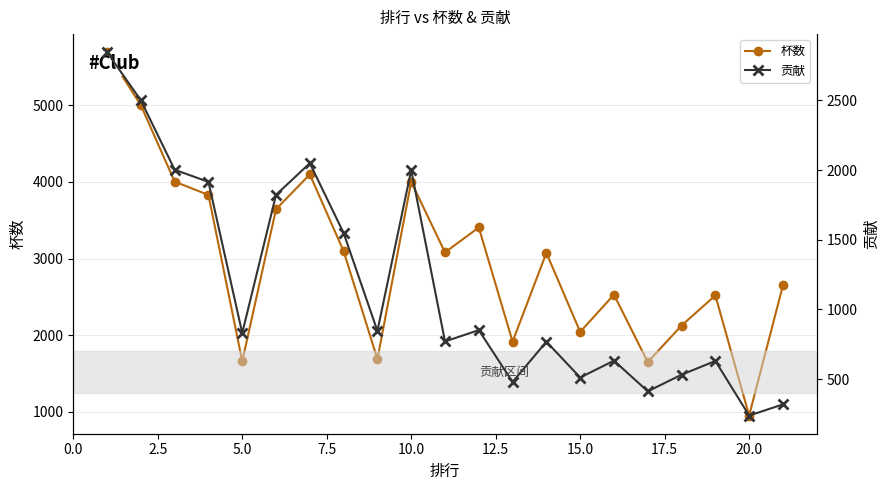

How many interior local peaks does the 杯数 series have?

6